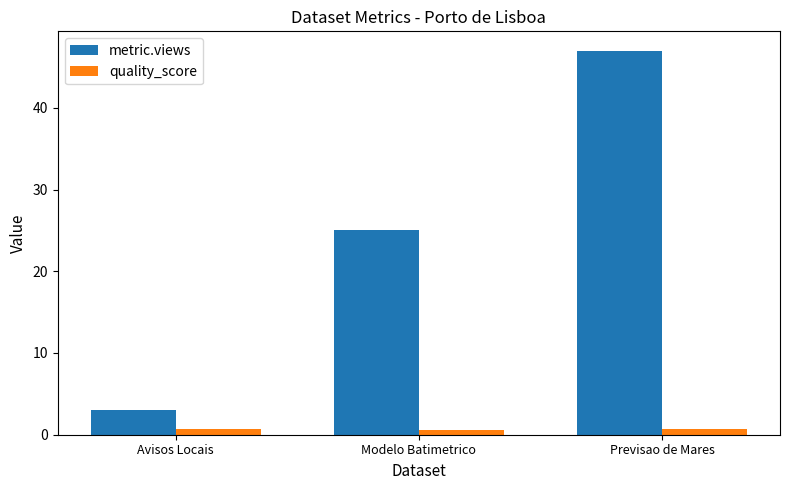

What is the label of the 1st bar from the left?

Avisos Locais